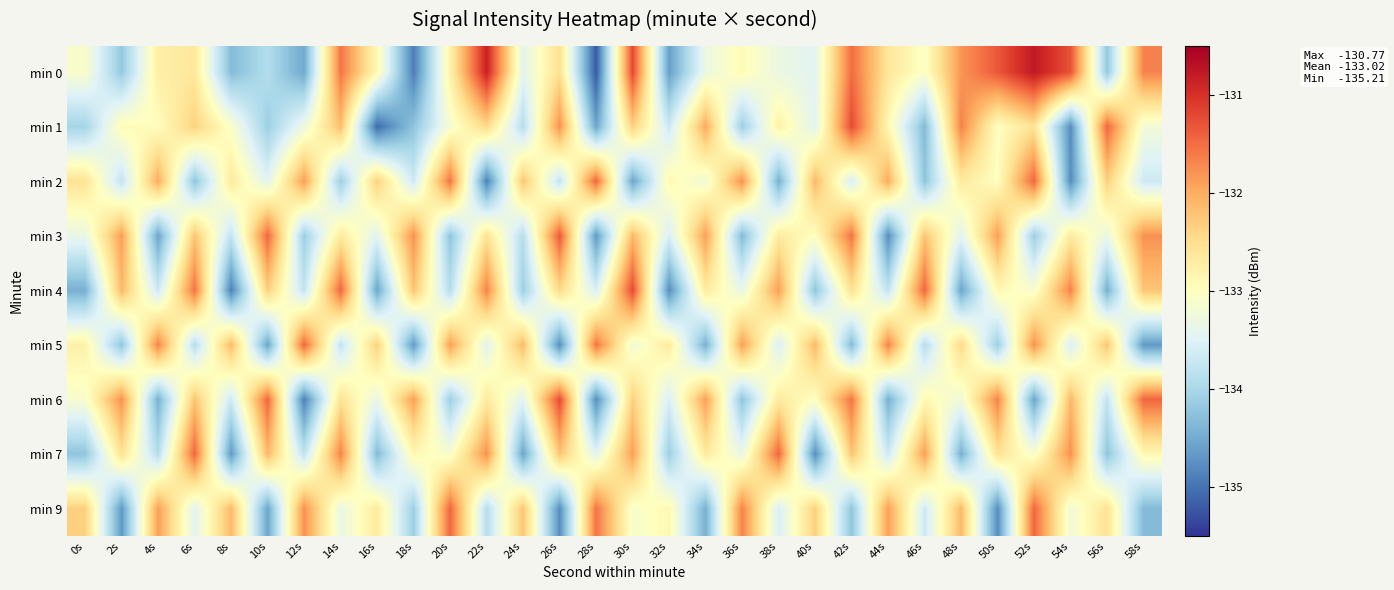

Reading left to right, extract all data points from this chart.

min 0: 0s=-133.1	2s=-134.2	4s=-132.7	6s=-132.6	8s=-134.3	10s=-133.9	12s=-134.5	14s=-131.6	16s=-132.9	18s=-134.9	20s=-132.8	22s=-130.9	24s=-133.4	26s=-132.5	28s=-135.2	30s=-131.2	32s=-134.6	34s=-133.3	36s=-132.9	38s=-133.3	40s=-133.4	42s=-131.5	44s=-132.6	46s=-133.1	48s=-131.8	50s=-131.3	52s=-130.8	54s=-131.3	56s=-134.2	58s=-131.7
min 1: 0s=-134.0	2s=-132.9	4s=-133.0	6s=-132.4	8s=-133.1	10s=-134.1	12s=-133.3	14s=-132.2	16s=-135.1	18s=-134.2	20s=-133.2	22s=-132.4	24s=-133.9	26s=-131.8	28s=-134.6	30s=-132.3	32s=-133.7	34s=-132.0	36s=-134.1	38s=-132.8	40s=-133.4	42s=-131.2	44s=-132.9	46s=-134.3	48s=-131.7	50s=-133.0	52s=-132.6	54s=-134.8	56s=-131.4	58s=-133.2
min 2: 0s=-132.6	2s=-133.8	4s=-132.0	6s=-134.2	8s=-132.7	10s=-133.4	12s=-131.9	14s=-134.1	16s=-132.3	18s=-133.7	20s=-131.6	22s=-134.9	24s=-132.2	26s=-133.8	28s=-131.4	30s=-134.6	32s=-132.9	34s=-133.2	36s=-131.8	38s=-134.4	40s=-132.1	42s=-133.6	44s=-132.0	46s=-134.2	48s=-132.7	50s=-133.0	52s=-131.4	54s=-134.8	56s=-132.3	58s=-133.7
min 3: 0s=-133.3	2s=-131.9	4s=-134.6	6s=-132.2	8s=-133.8	10s=-131.4	12s=-134.1	14s=-132.7	16s=-133.4	18s=-131.8	20s=-134.2	22s=-132.6	24s=-133.9	26s=-131.3	28s=-134.7	30s=-132.1	32s=-133.6	34s=-131.9	36s=-134.3	38s=-132.7	40s=-133.0	42s=-131.6	44s=-134.8	46s=-132.2	48s=-133.4	50s=-131.9	52s=-134.1	54s=-132.7	56s=-133.3	58s=-131.8
min 4: 0s=-134.4	2s=-132.1	4s=-133.7	6s=-131.6	8s=-134.9	10s=-132.3	12s=-133.8	14s=-131.4	16s=-134.6	18s=-132.2	20s=-133.9	22s=-131.7	24s=-134.1	26s=-132.4	28s=-133.6	30s=-131.2	32s=-134.8	34s=-132.7	36s=-133.3	38s=-131.9	40s=-134.2	42s=-132.6	44s=-133.8	46s=-131.4	48s=-134.6	50s=-132.9	52s=-133.1	54s=-131.7	56s=-134.4	58s=-132.2
min 5: 0s=-132.8	2s=-134.2	4s=-131.7	6s=-133.9	8s=-132.1	10s=-134.6	12s=-131.4	14s=-133.8	16s=-132.3	18s=-134.7	20s=-131.9	22s=-133.4	24s=-132.1	26s=-134.8	28s=-131.6	30s=-133.2	32s=-132.7	34s=-134.4	36s=-131.9	38s=-133.6	40s=-132.1	42s=-134.3	44s=-131.7	46s=-133.9	48s=-132.4	50s=-134.1	52s=-131.8	54s=-133.6	56s=-132.2	58s=-134.7
min 6: 0s=-133.1	2s=-131.8	4s=-134.4	6s=-132.2	8s=-133.7	10s=-131.4	12s=-134.9	14s=-132.6	16s=-133.3	18s=-131.9	20s=-134.1	22s=-132.7	24s=-133.4	26s=-131.2	28s=-134.8	30s=-132.3	32s=-133.6	34s=-131.9	36s=-134.2	38s=-132.7	40s=-133.0	42s=-131.6	44s=-134.4	46s=-132.9	48s=-133.2	50s=-131.7	52s=-134.6	54s=-132.1	56s=-133.8	58s=-131.4
min 7: 0s=-134.2	2s=-132.6	4s=-133.9	6s=-131.4	8s=-134.7	10s=-132.1	12s=-133.8	14s=-131.7	16s=-134.3	18s=-132.9	20s=-133.1	22s=-131.8	24s=-134.6	26s=-132.2	28s=-133.4	30s=-131.9	32s=-134.1	34s=-132.7	36s=-133.3	38s=-131.4	40s=-134.8	42s=-132.2	44s=-133.7	46s=-131.9	48s=-134.4	50s=-132.6	52s=-133.1	54s=-131.8	56s=-134.2	58s=-132.9
min 9: 0s=-132.3	2s=-134.7	4s=-131.9	6s=-133.4	8s=-132.1	10s=-134.6	12s=-131.8	14s=-133.3	16s=-132.7	18s=-134.1	20s=-131.4	22s=-133.9	24s=-132.2	26s=-134.8	28s=-131.6	30s=-133.1	32s=-132.9	34s=-134.4	36s=-131.7	38s=-133.6	40s=-132.3	42s=-134.2	44s=-131.9	46s=-133.7	48s=-132.1	50s=-134.8	52s=-131.4	54s=-133.2	56s=-132.6	58s=-134.3